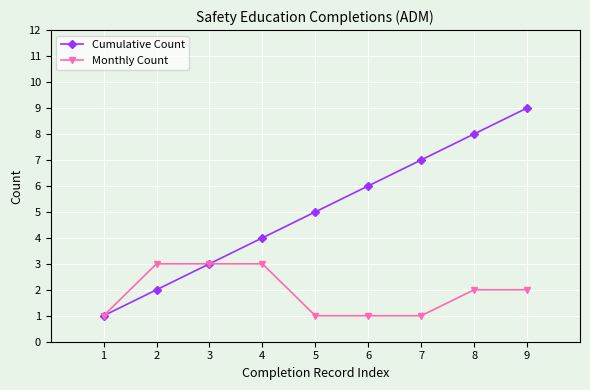

What is the value of the Cumulative Count point at the 9th from the left?

9